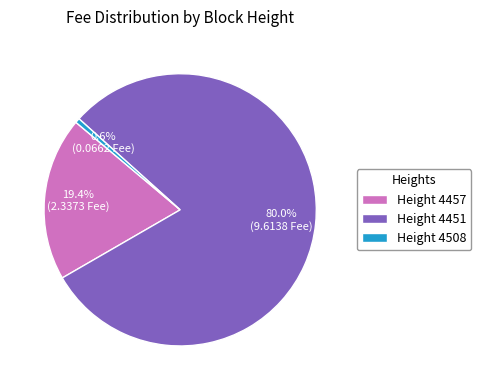

Does Height 4508 account for over 50% of the chart?

No